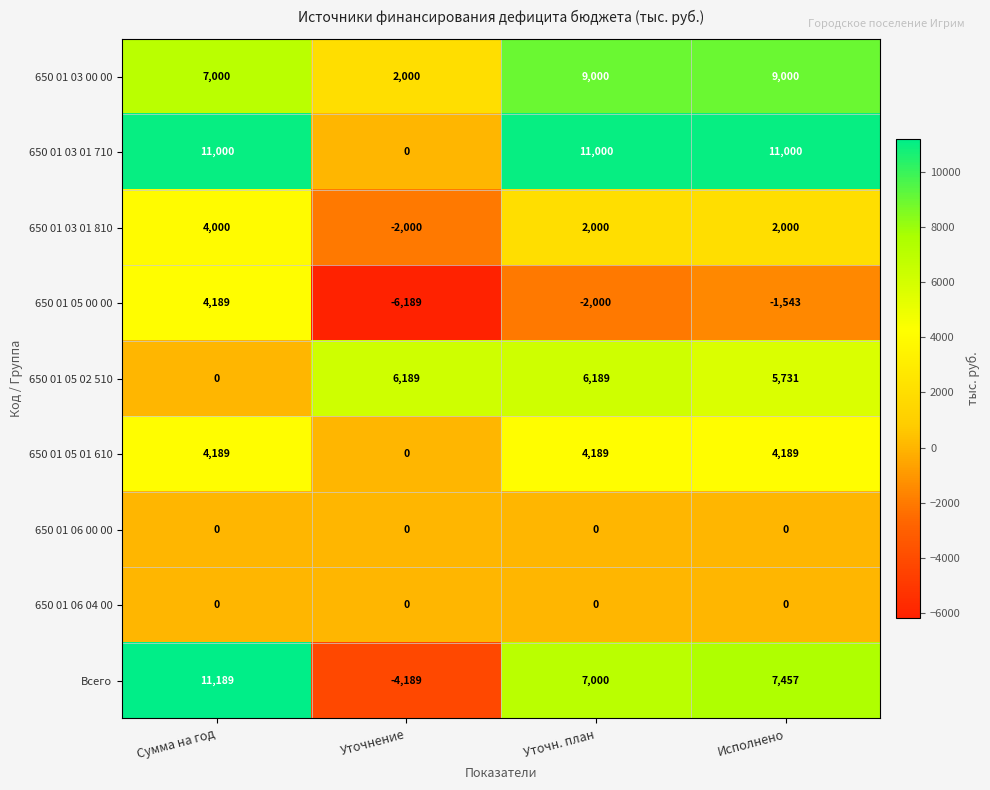

List the labels in order of Всего value, smallest first.

Уточнение, Уточн. план, Исполнено, Сумма на год